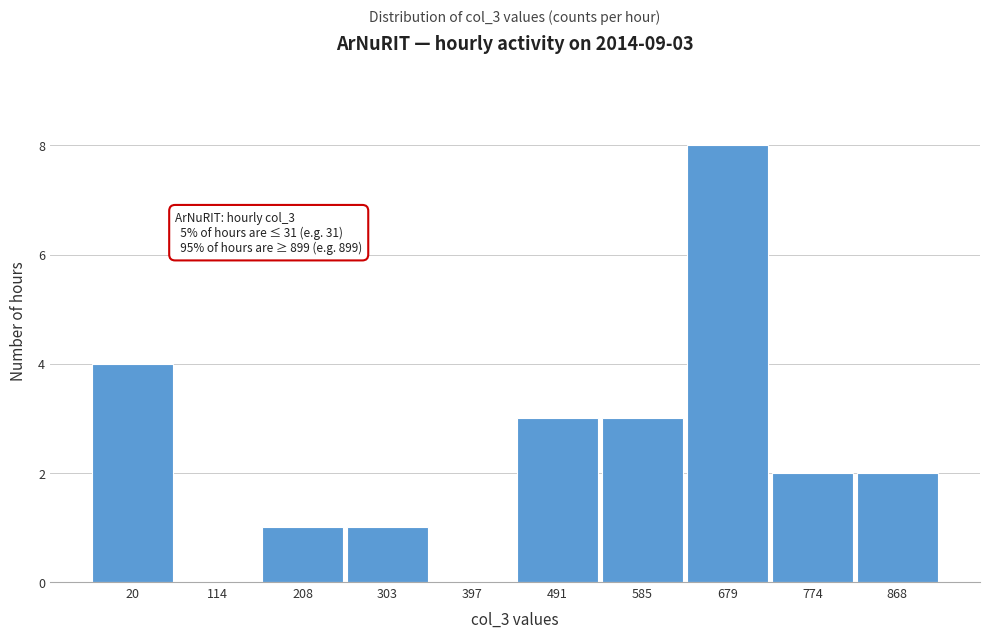

Reading left to right, what are all the values shown in this chart?

20=4	114=0	208=1	303=1	397=0	491=3	585=3	679=8	774=2	868=2